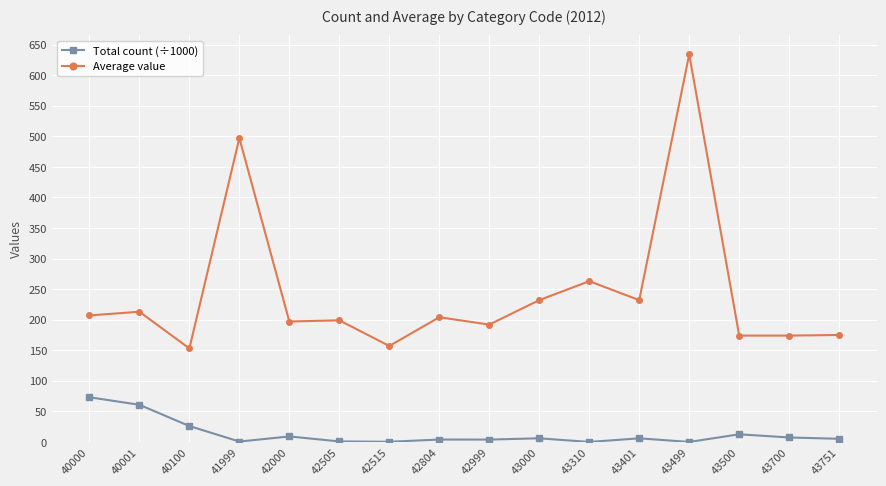

True or false: Total count (÷1000) and Average value cross at least once.

False